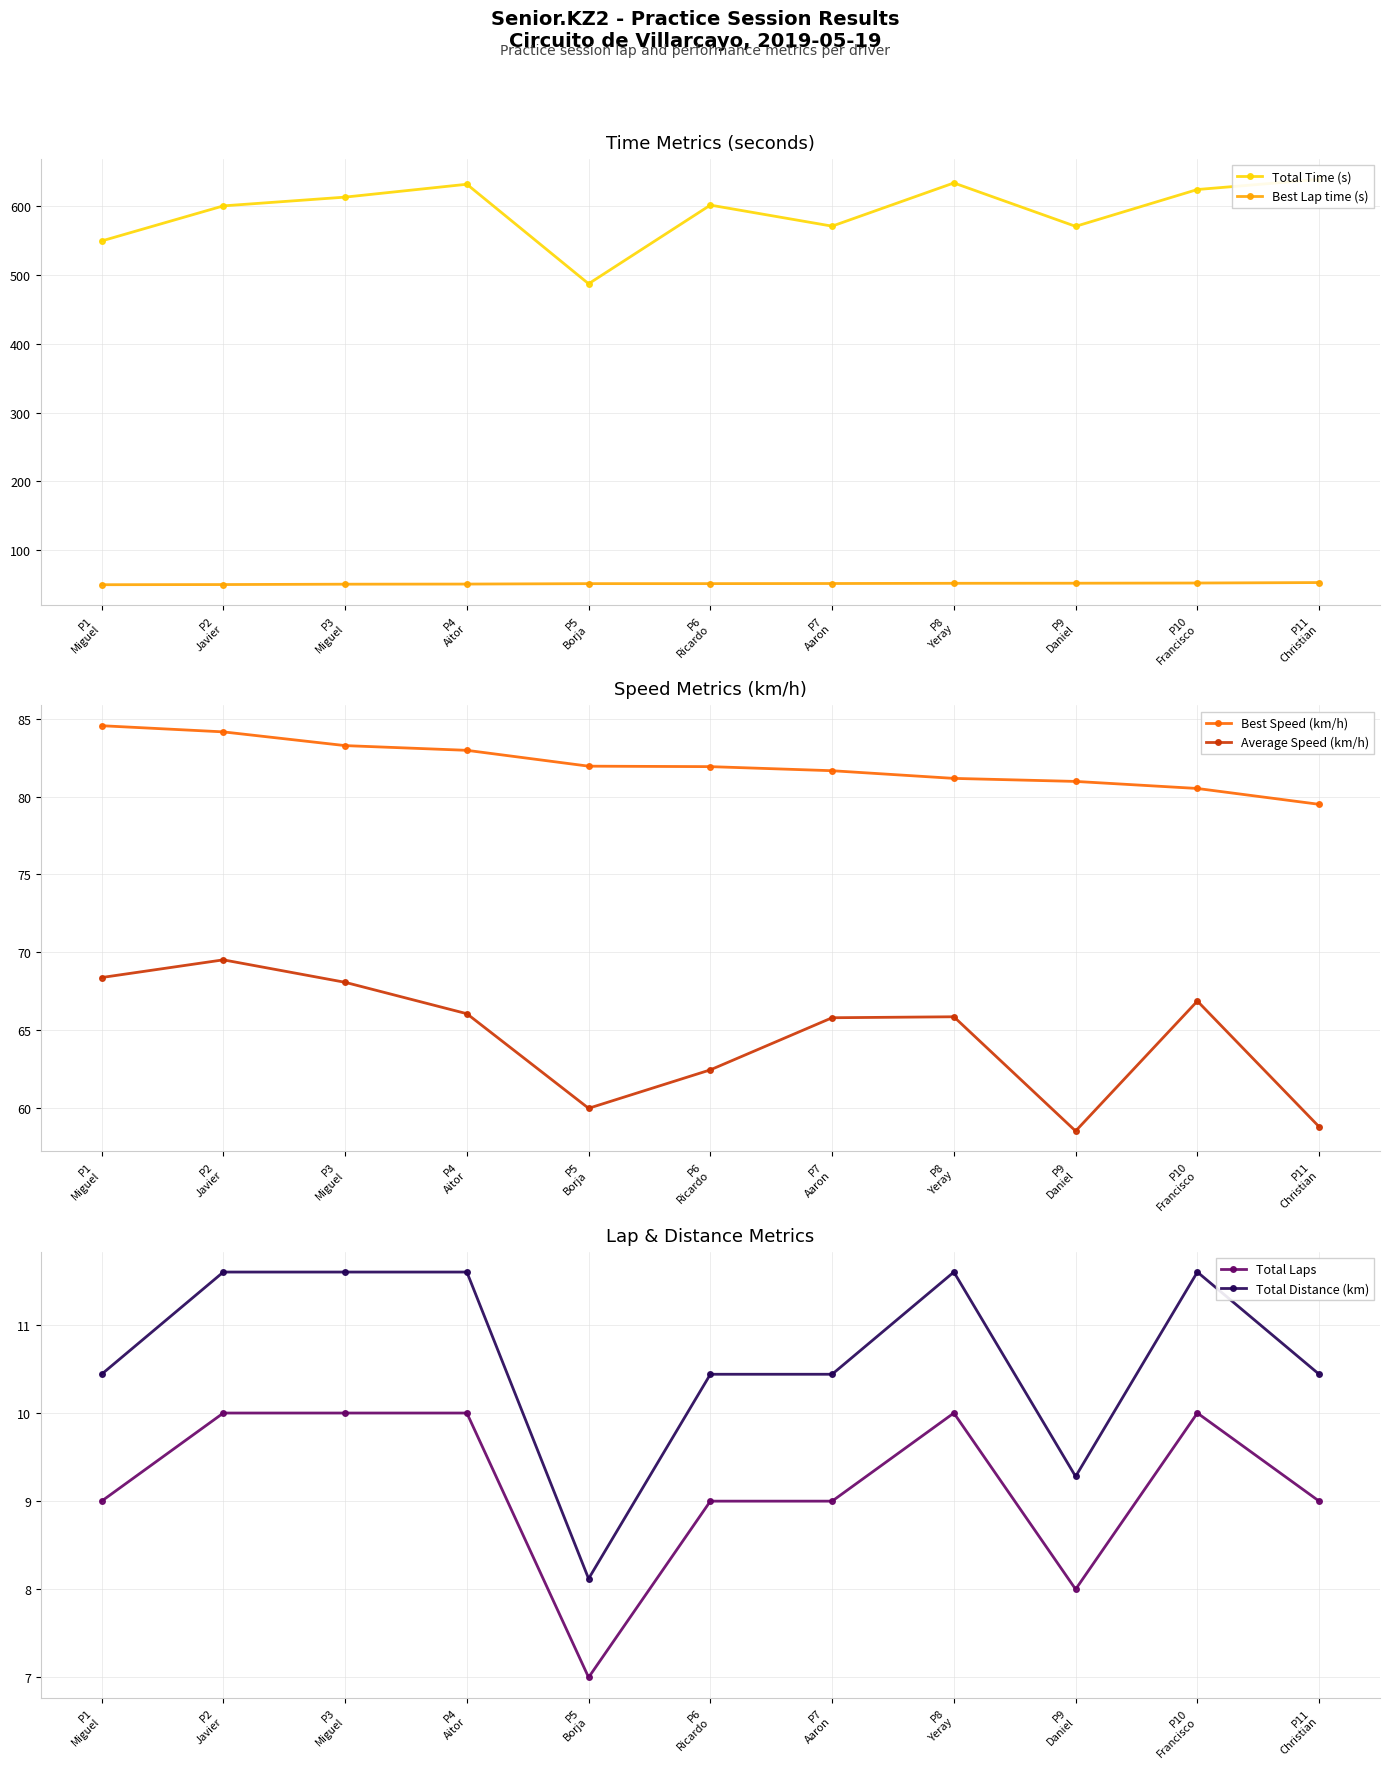

How many Total Laps values are between 9 and 10?

9